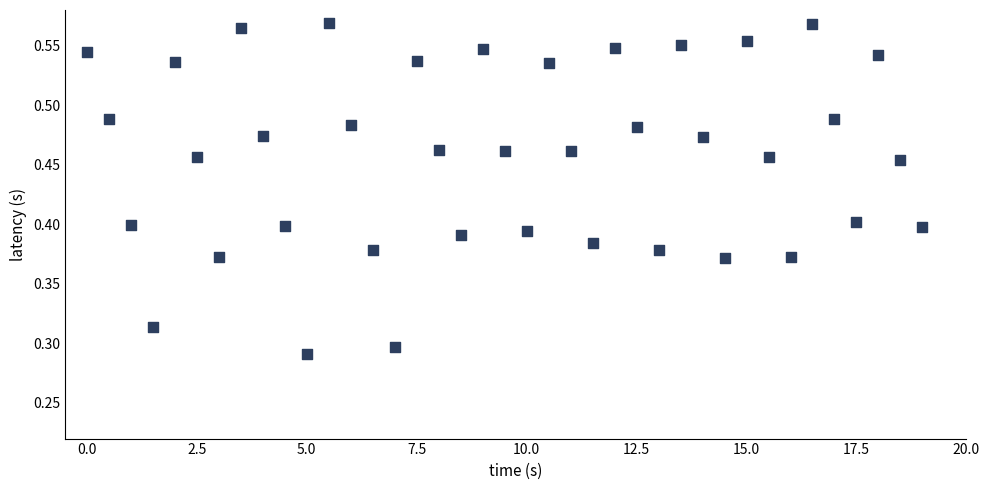

How many data points are displayed?

39